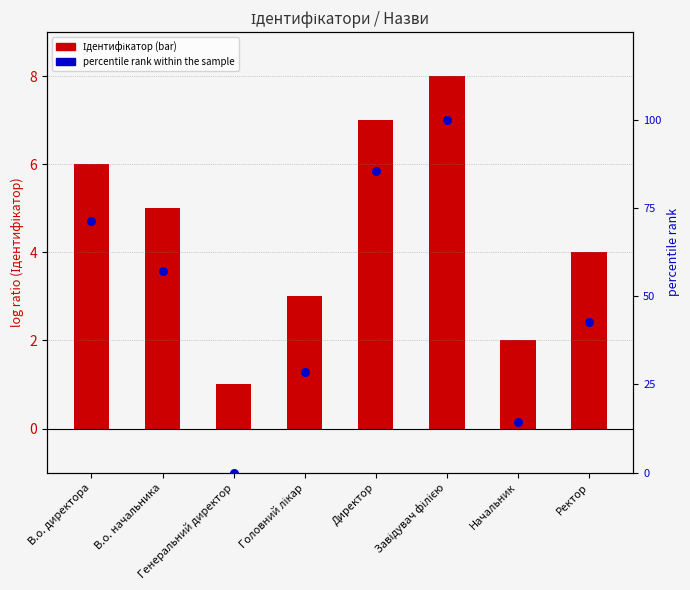

At how many categories does at least one series exceed 30?

5